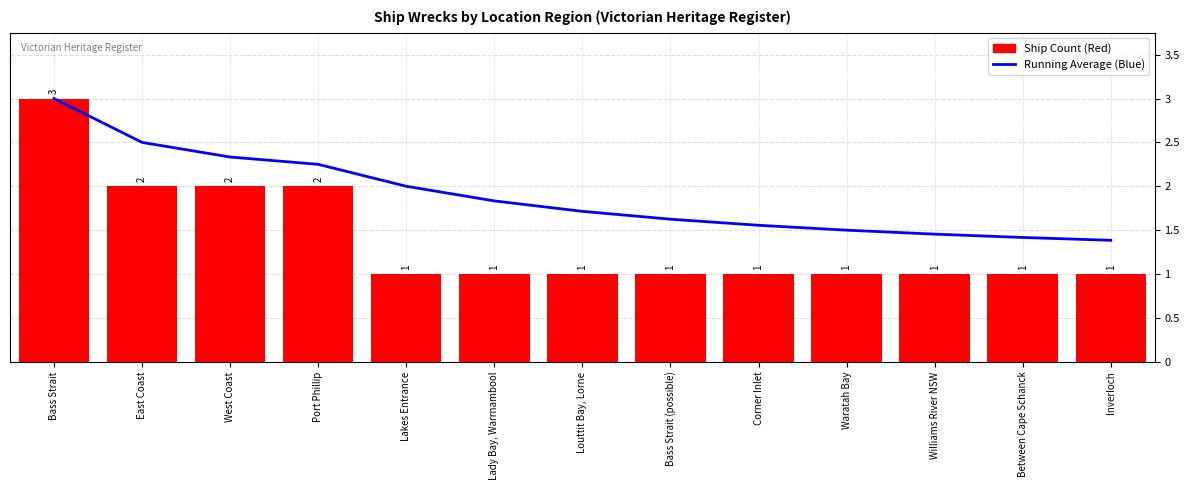

Which series has the largest range (max minus min)?

Ship Count